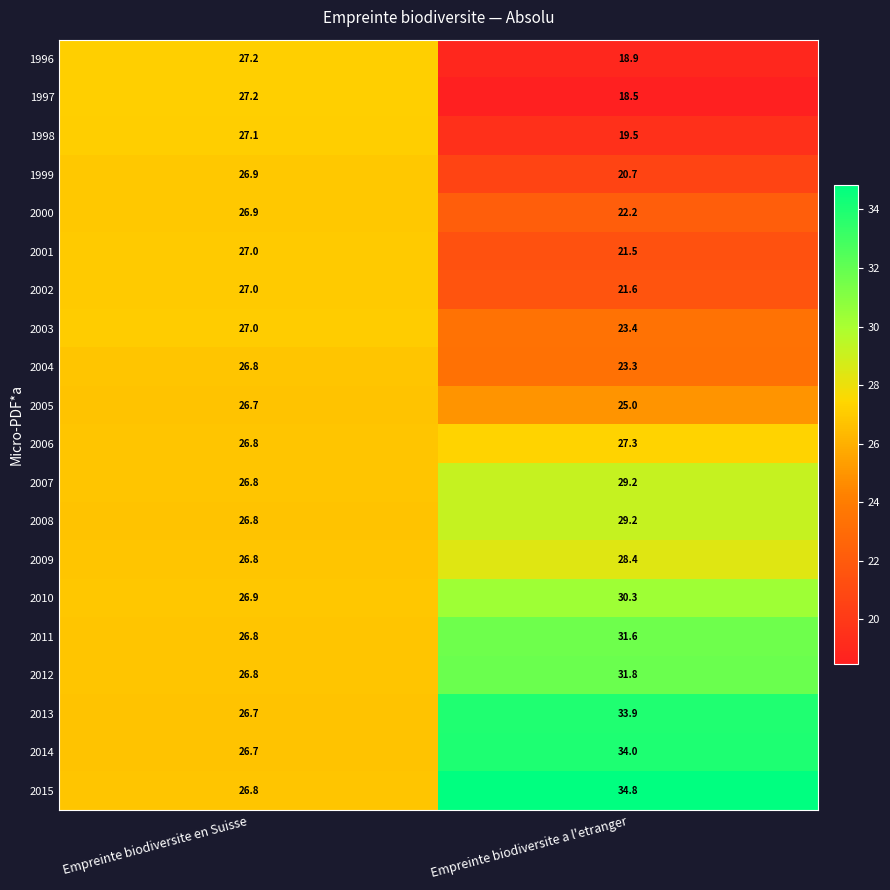

What is the sum of all 2002 values?

48.6